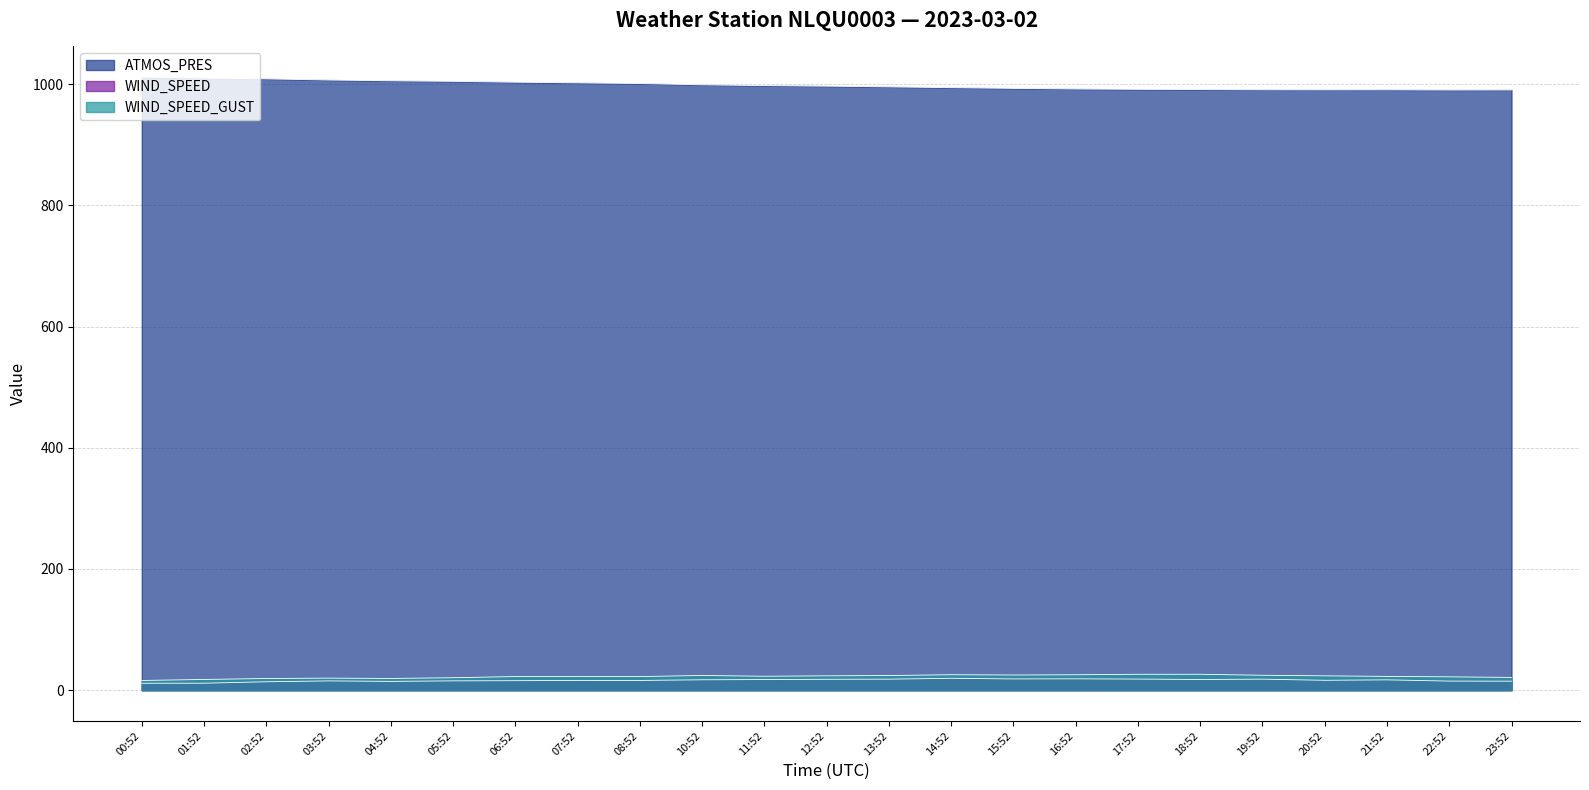

True or false: WIND_SPEED and ATMOS_PRES cross at least once.

False